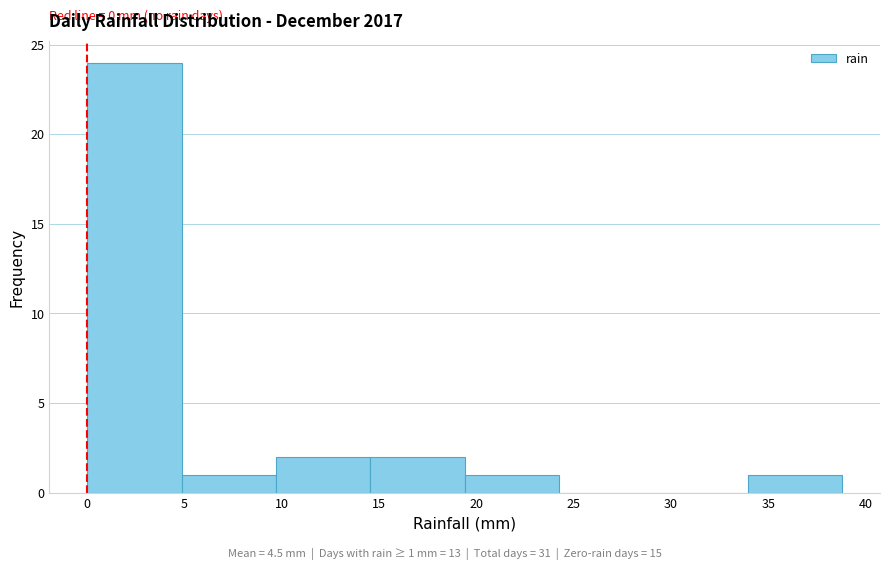

Which range on the x-axis has the tallest bar?

0.00 to 4.85